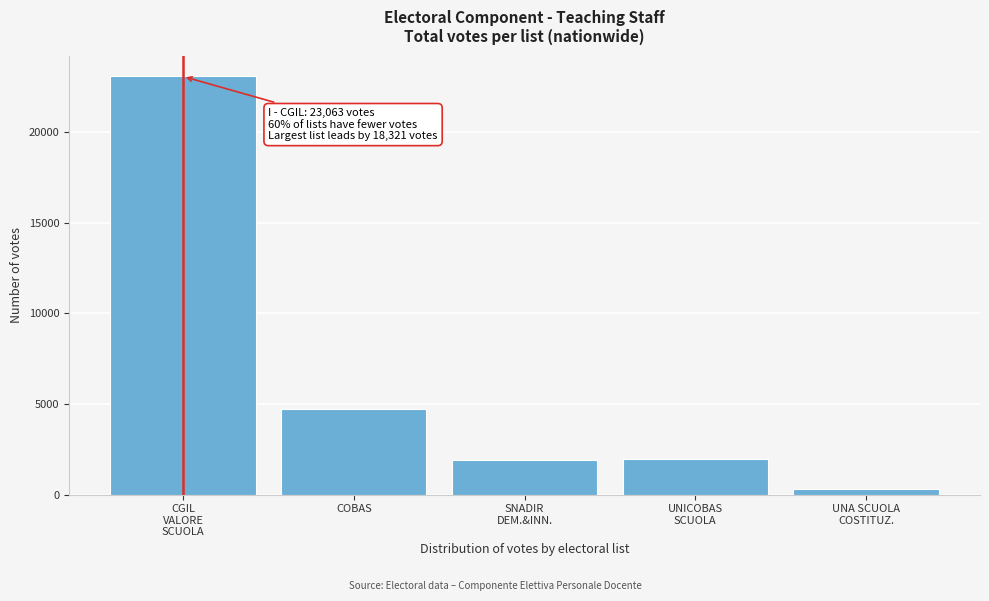

Reading left to right, what are all the values shown in this chart?

23063	4742	1879	1976	296